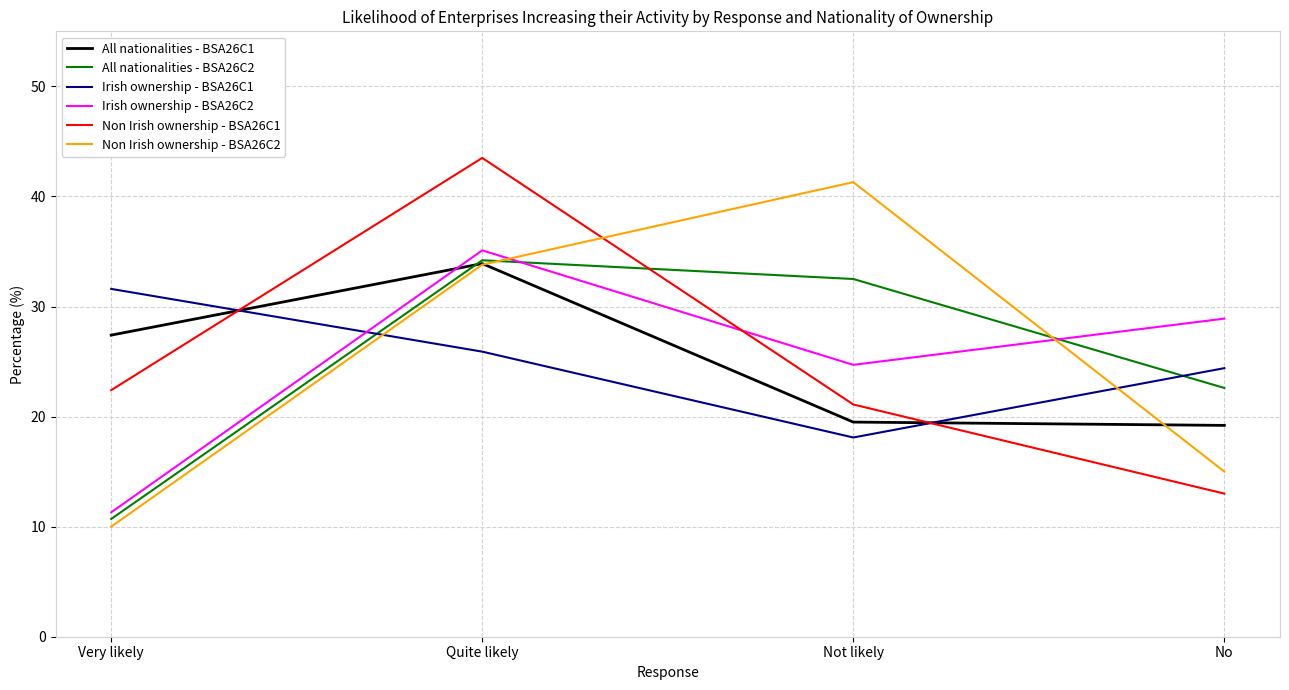

At how many categories does at least one series exceed 39?

2